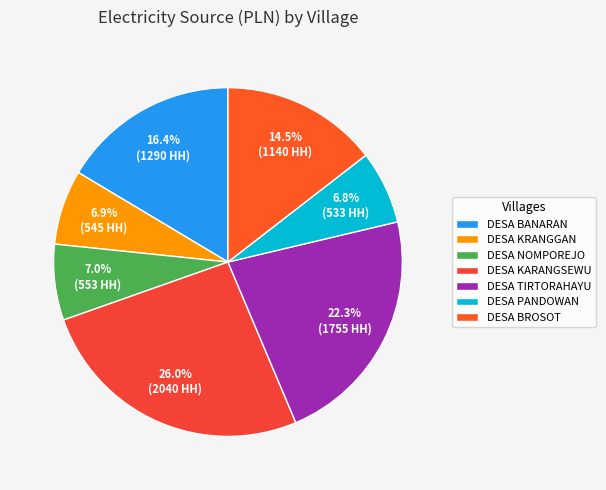

Does any single category account for the majority?

No